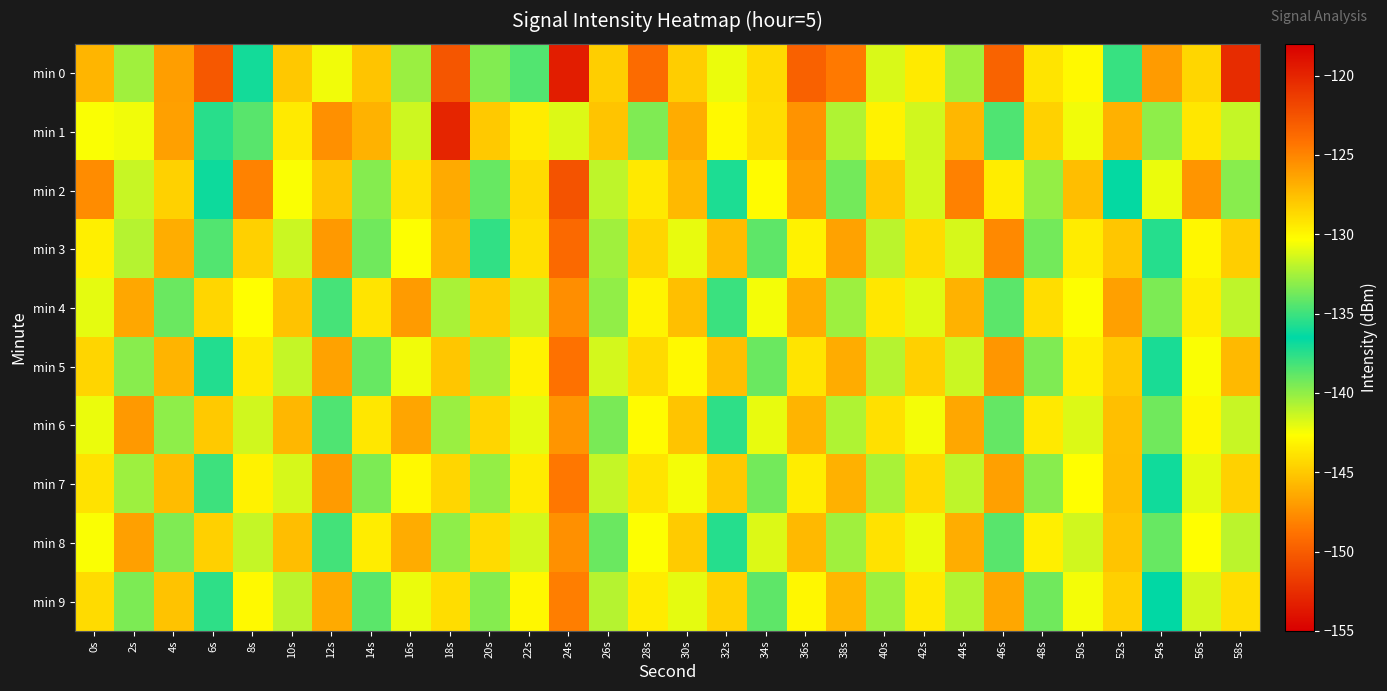

At which category is the sum across all series the highest?

24s